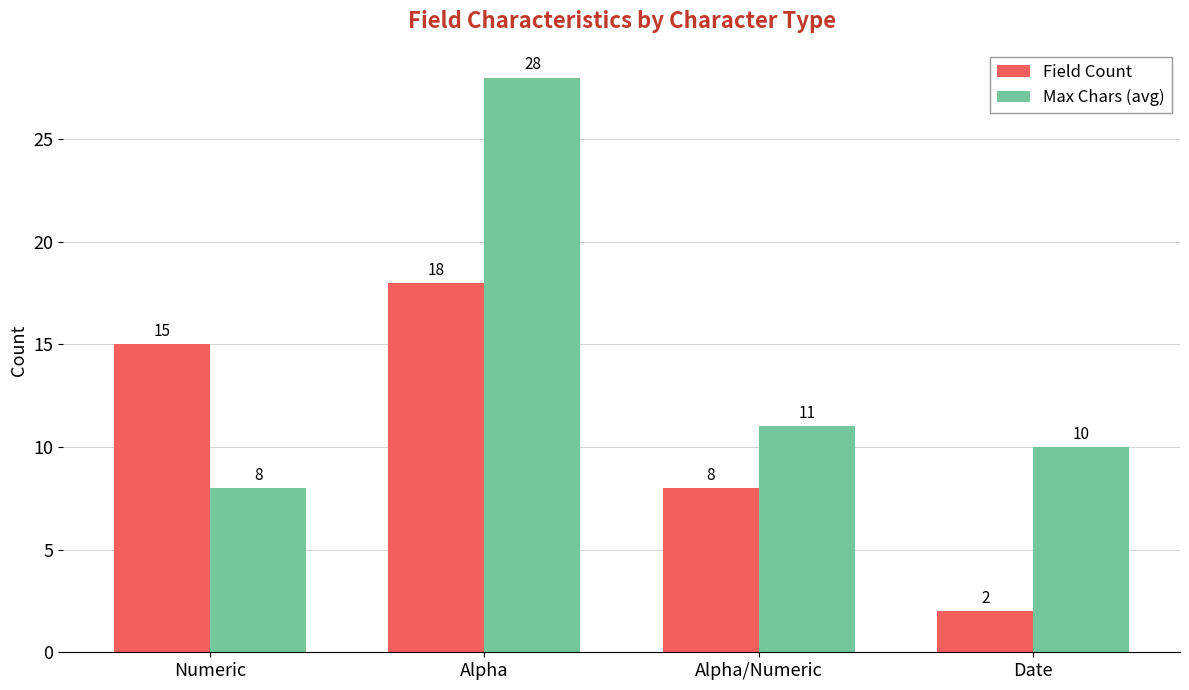

What is the label of the 4th bar from the left?

Date